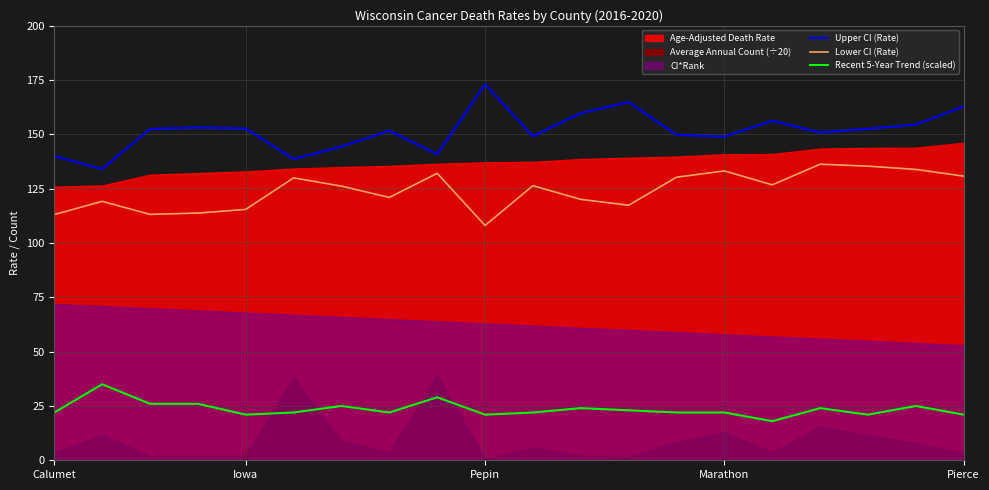

True or false: Recent 5-Year Trend (scaled) has a value of 22.0 at Calumet.

True